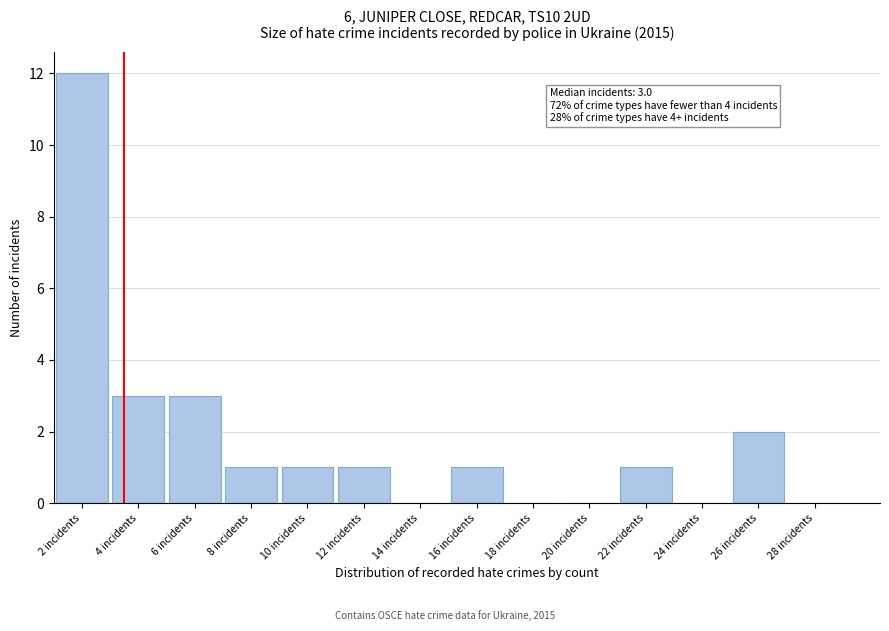

Reading left to right, what are all the values shown in this chart?

2 incidents=12	4 incidents=3	6 incidents=3	8 incidents=1	10 incidents=1	12 incidents=1	14 incidents=0	16 incidents=1	18 incidents=0	20 incidents=0	22 incidents=1	24 incidents=0	26 incidents=2	28 incidents=0